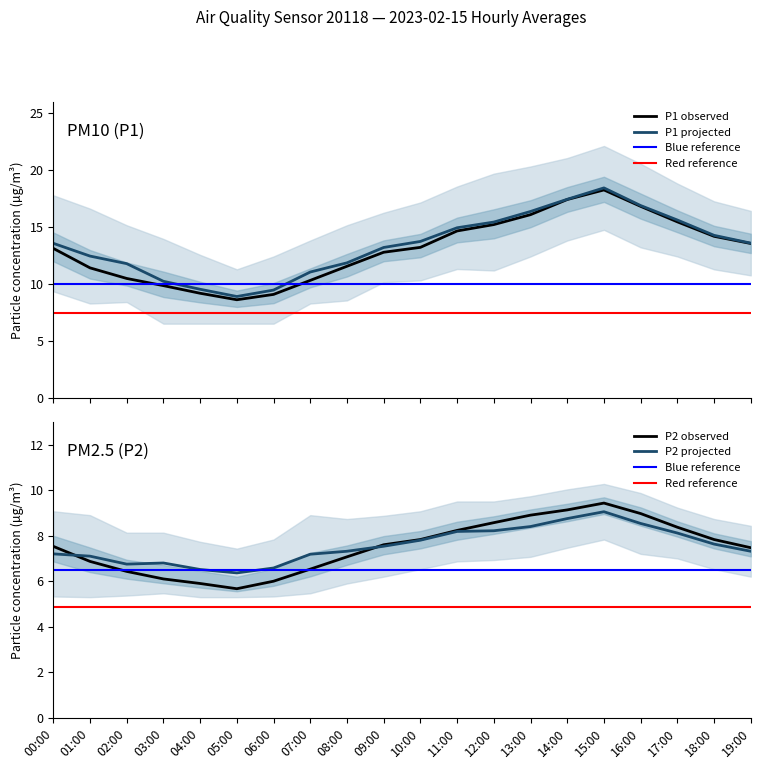

At which category is the sum across all series the highest?

15:00